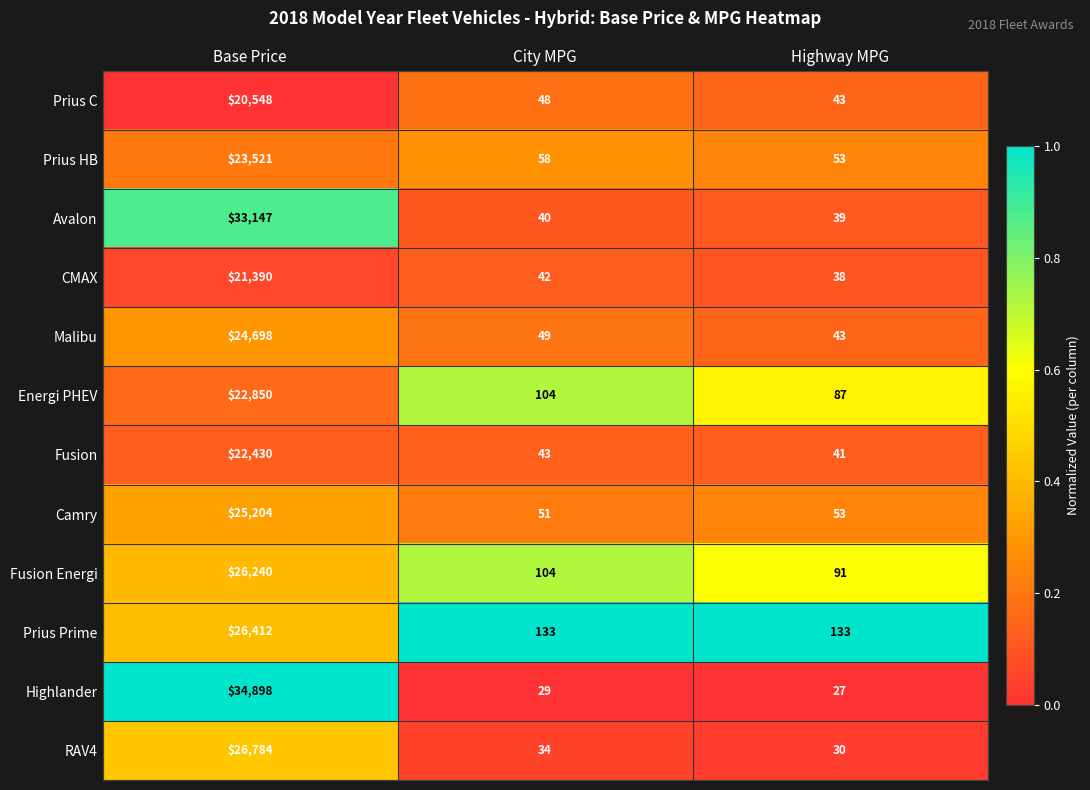

What is the minimum value shown in the chart?

27